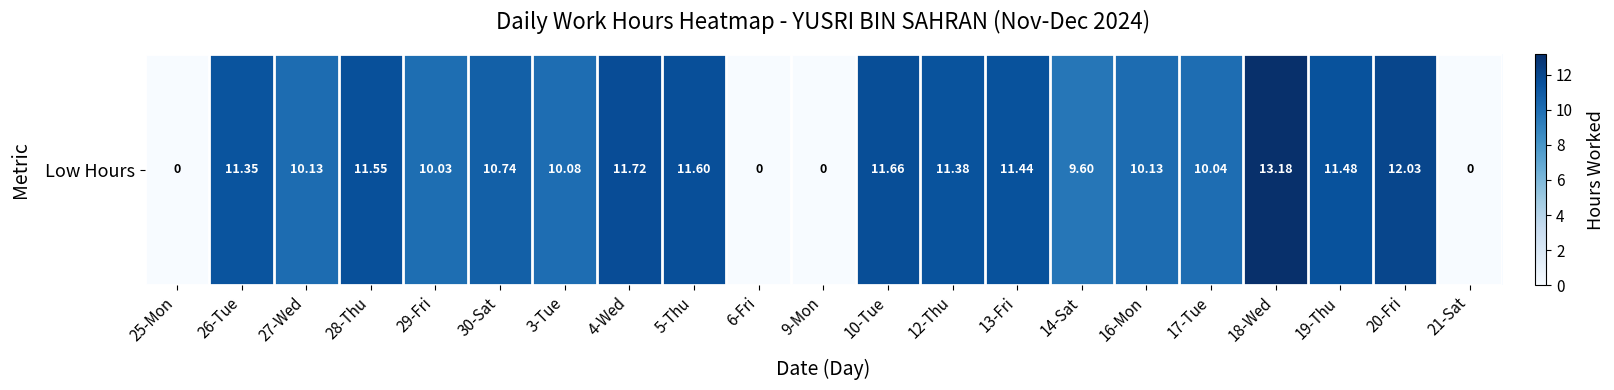

Reading left to right, extract all data points from this chart.

25-Mon=0.0	26-Tue=11.3	27-Wed=10.1	28-Thu=11.6	29-Fri=10.0	30-Sat=10.7	3-Tue=10.1	4-Wed=11.7	5-Thu=11.6	6-Fri=0.0	9-Mon=0.0	10-Tue=11.7	12-Thu=11.4	13-Fri=11.4	14-Sat=9.6	16-Mon=10.1	17-Tue=10.0	18-Wed=13.2	19-Thu=11.5	20-Fri=12.0	21-Sat=0.0